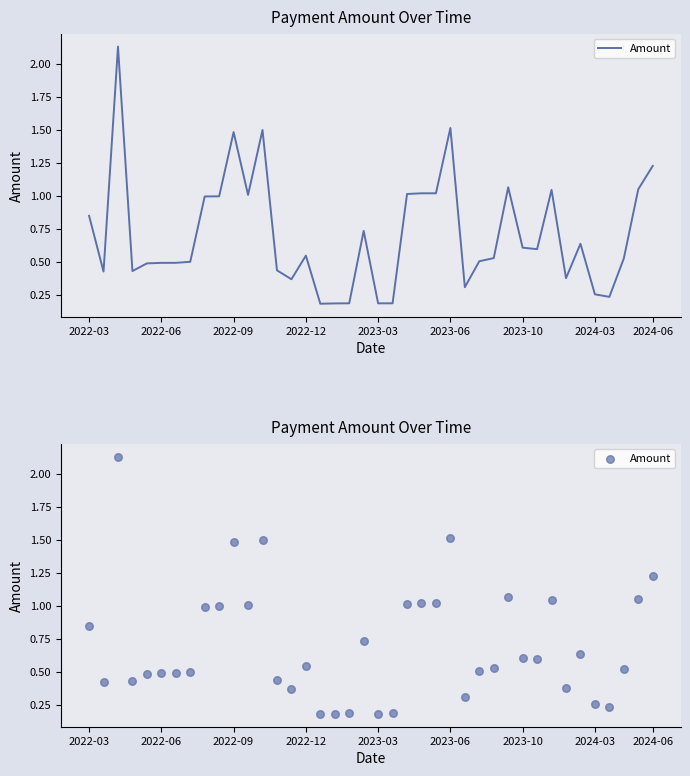

Which has a higher value, 18 or 30?

30